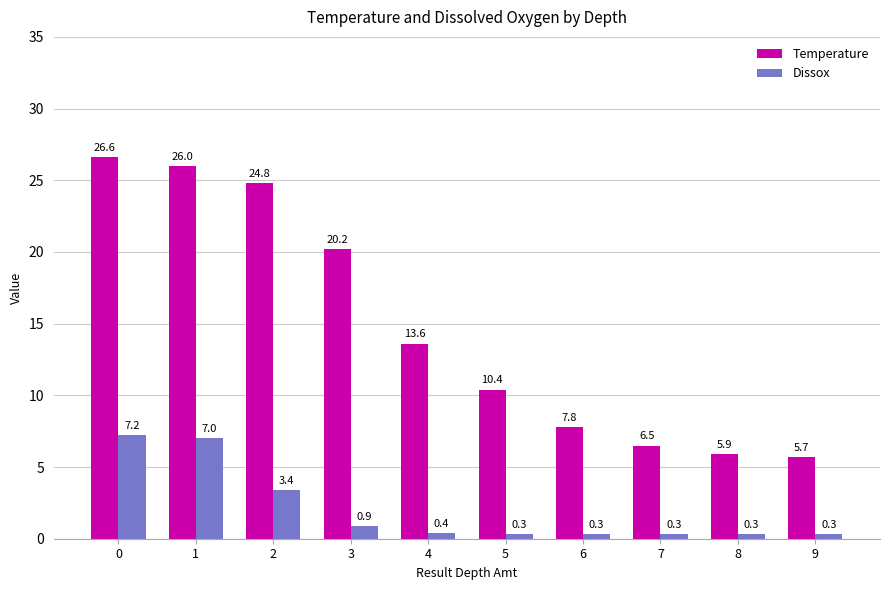

How many values in the Temperature series exceed 13?

5